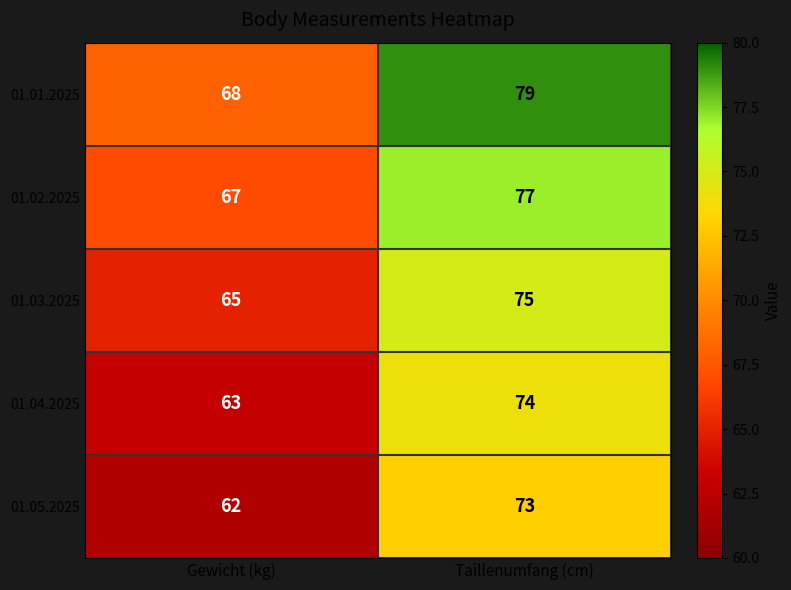

Rank the series at Gewicht (kg) from highest to lowest value.

01.01.2025, 01.02.2025, 01.03.2025, 01.04.2025, 01.05.2025